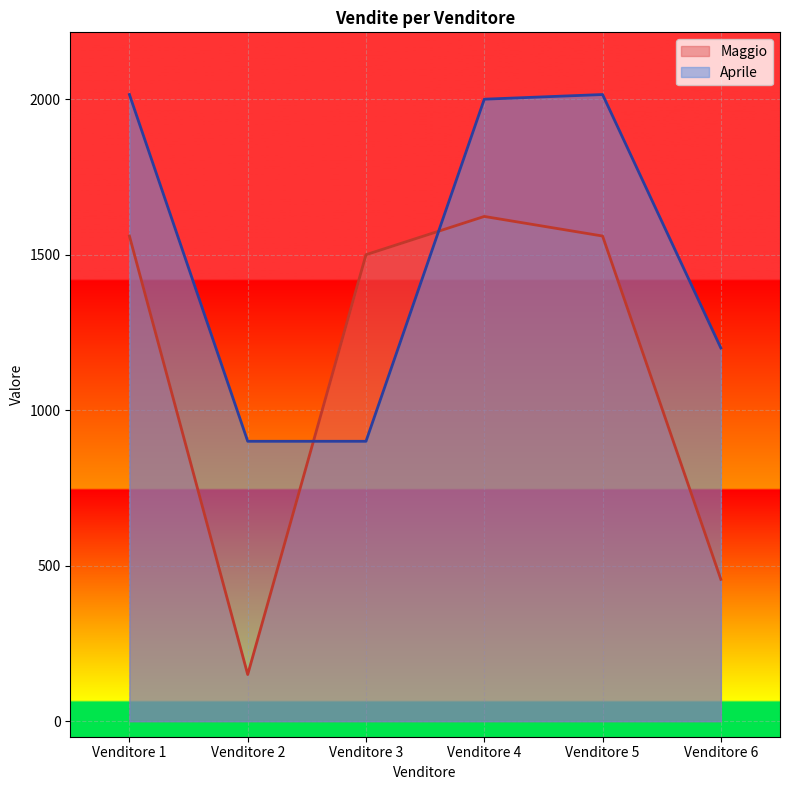

Reading right to left, transcribe all the data shown in this chart.

Maggio: 456	1560	1623	1500	150	1560
Aprile: 1200	2015	2000	900	900	2015